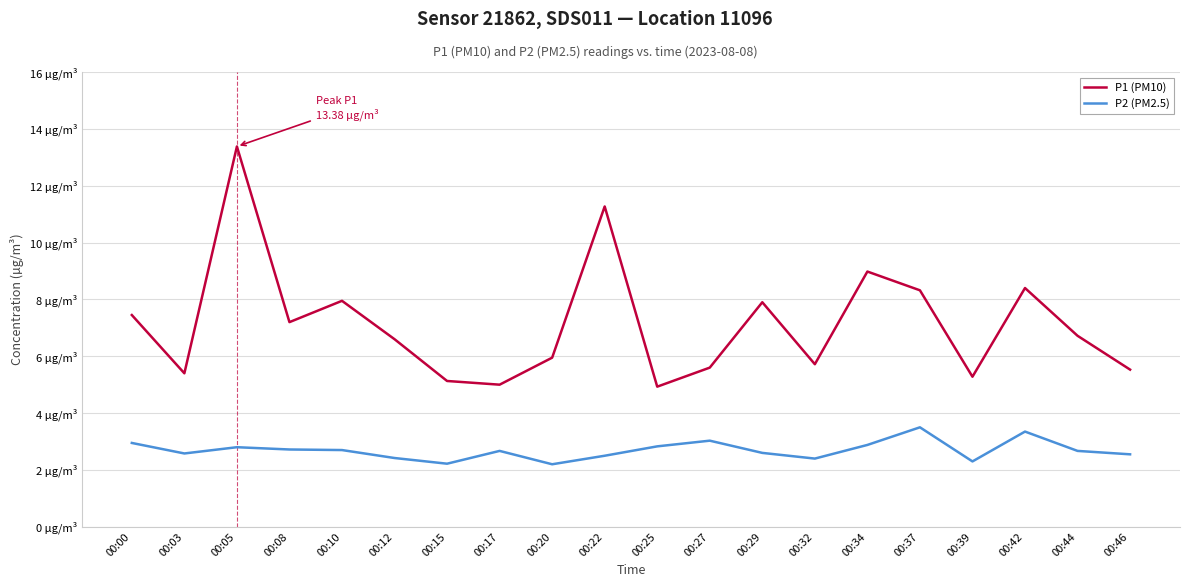

Which category has the lowest value in the P1 (PM10) series?

00:25